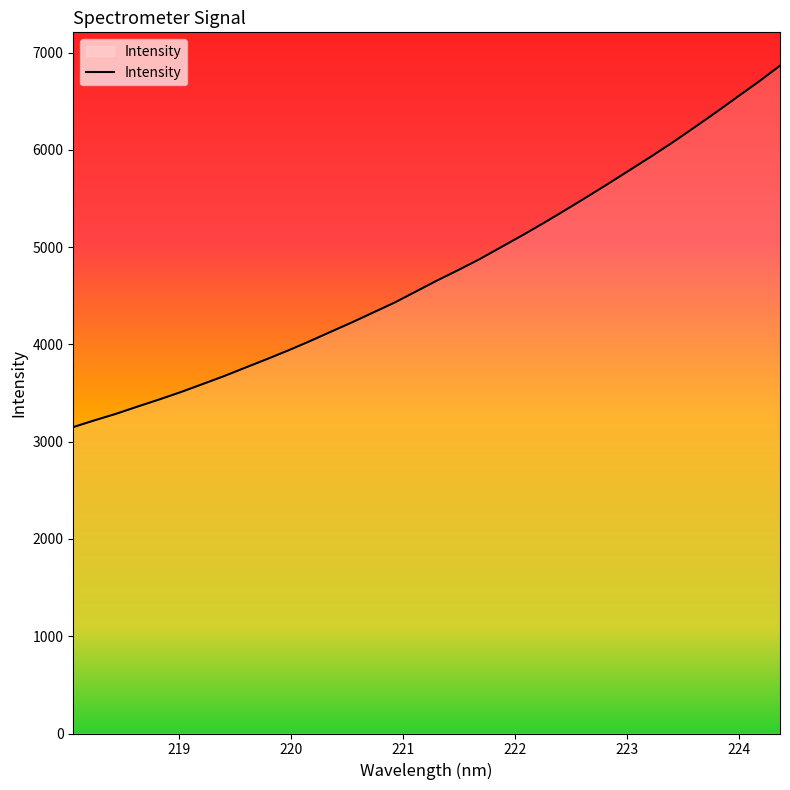

What is the smallest value displayed?

3149.9